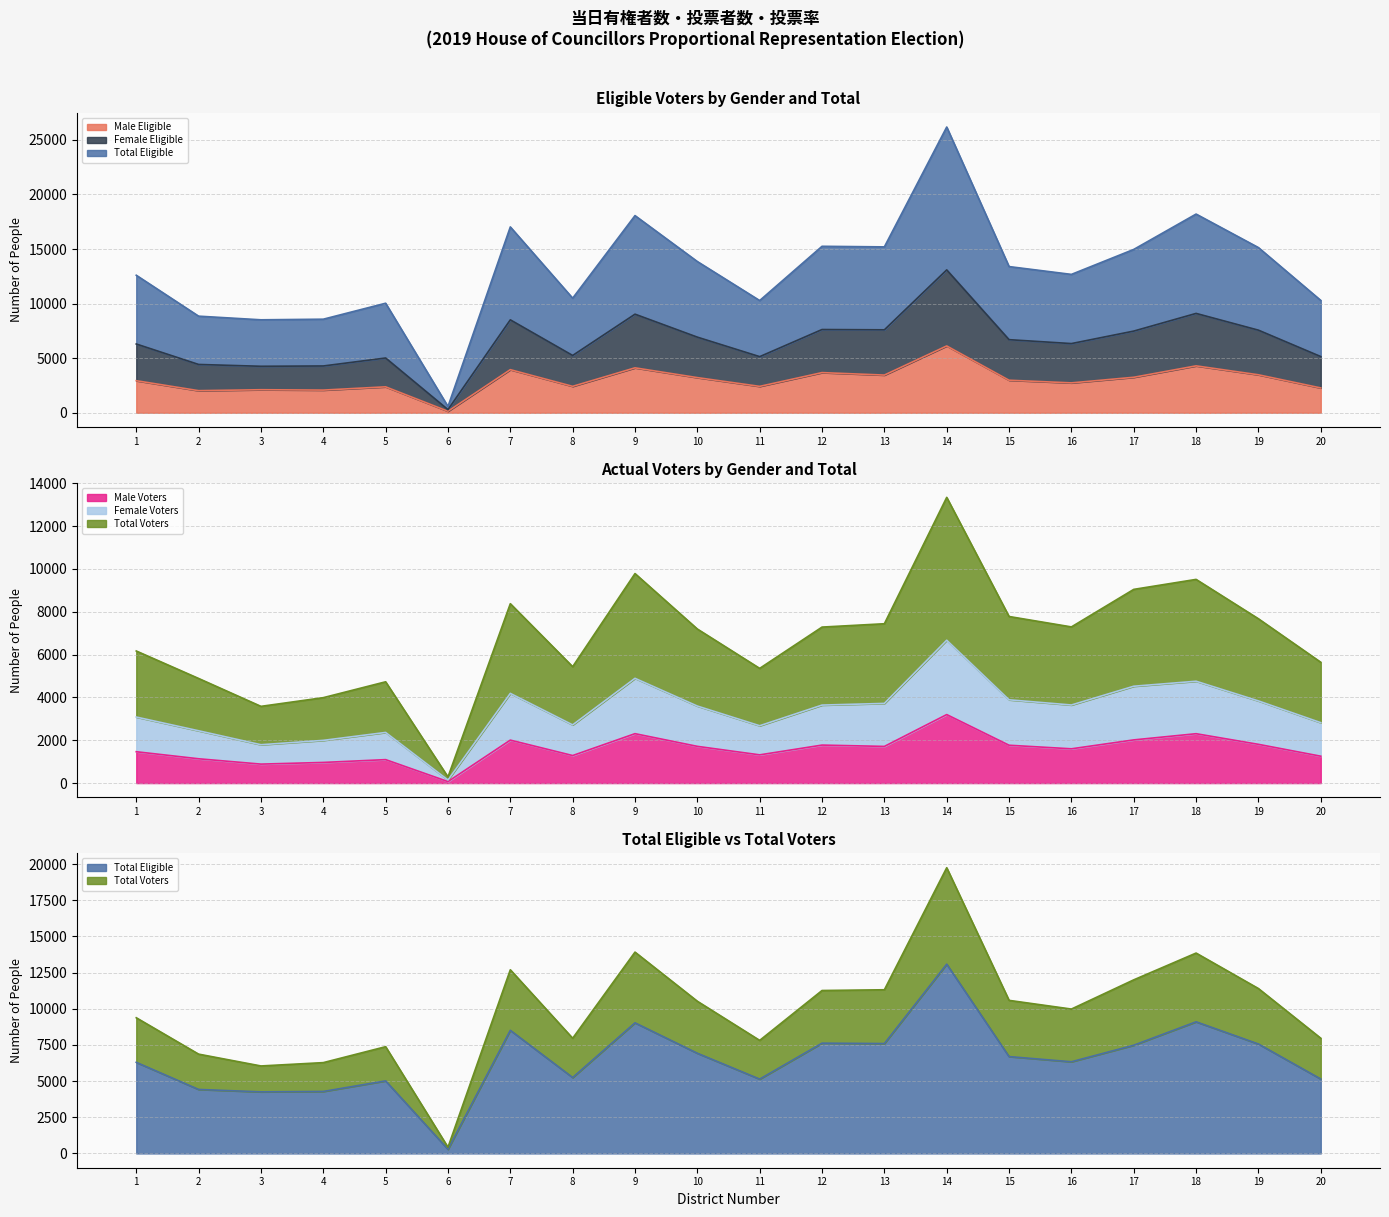

True or false: Total Voters and Male Eligible intersect in this chart.

False